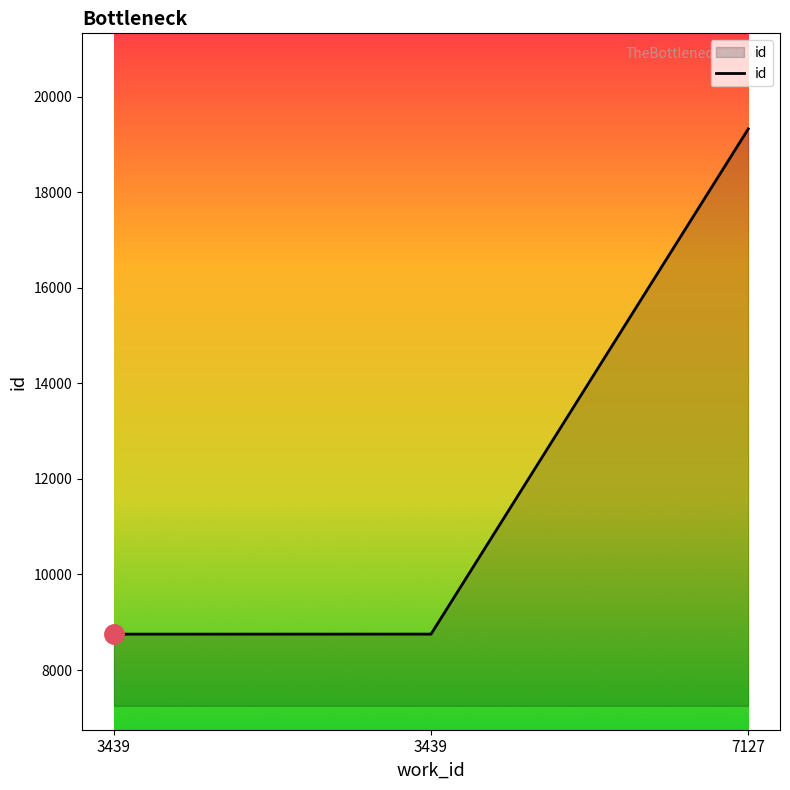

What is the value of the 2nd point from the left?

8751